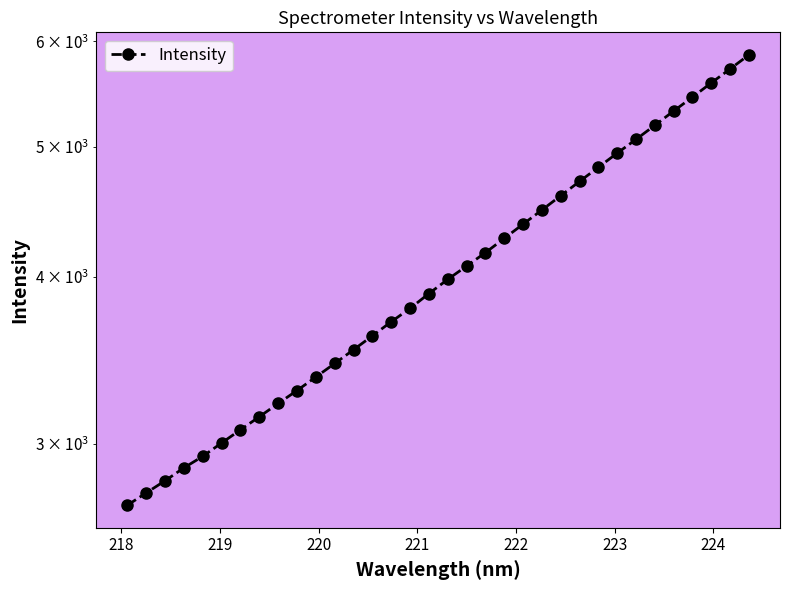

True or false: the data has more than 1 interior local peaks.

False